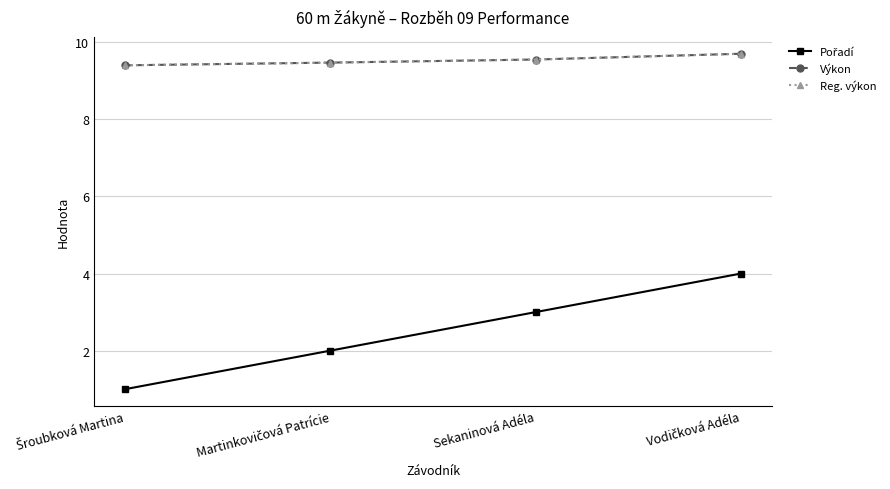

List the labels in order of Reg. výkon value, largest first.

Vodičková Adéla, Sekaninová Adéla, Martinkovičová Patrície, Šroubková Martina